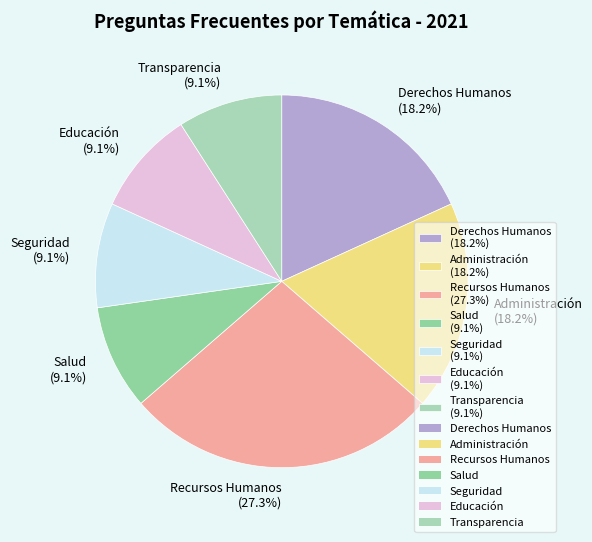

Does Administración represent more than half of the total?

No